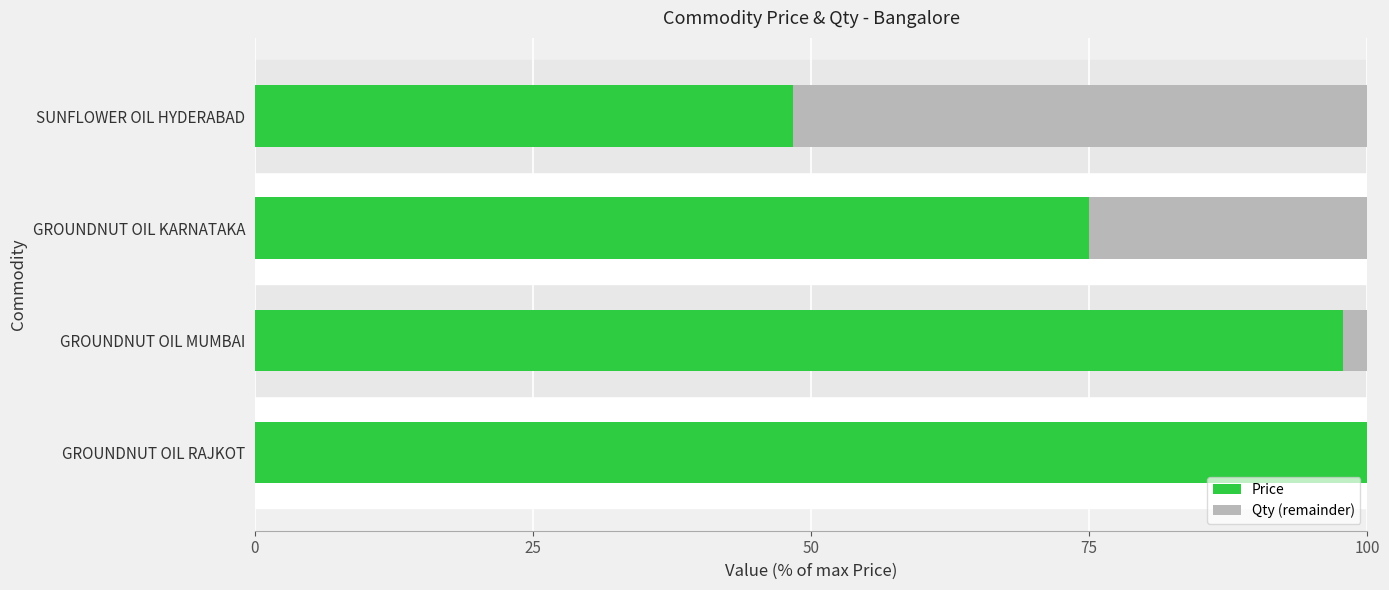

What is the total value across all series at SUNFLOWER OIL HYDERABAD?

100.0